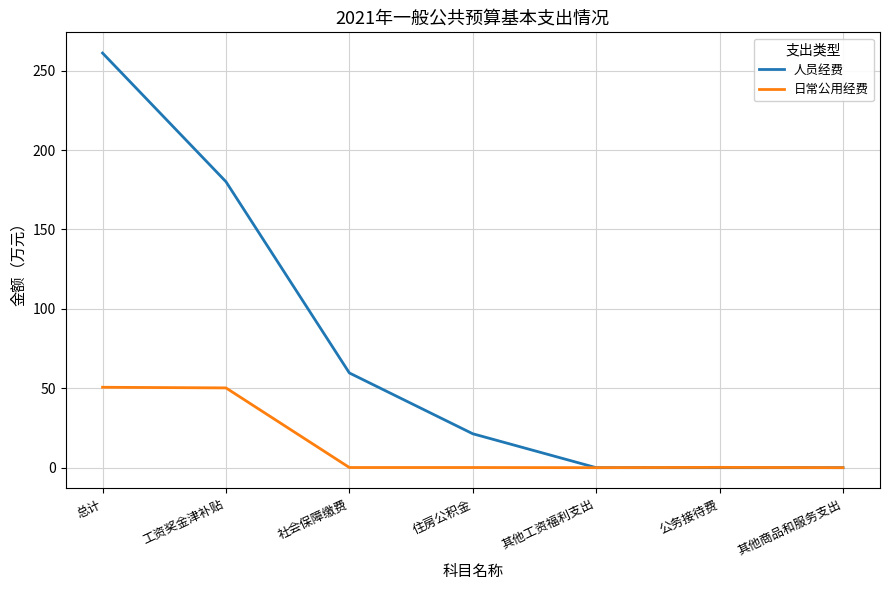

At which category is the sum across all series the highest?

总计